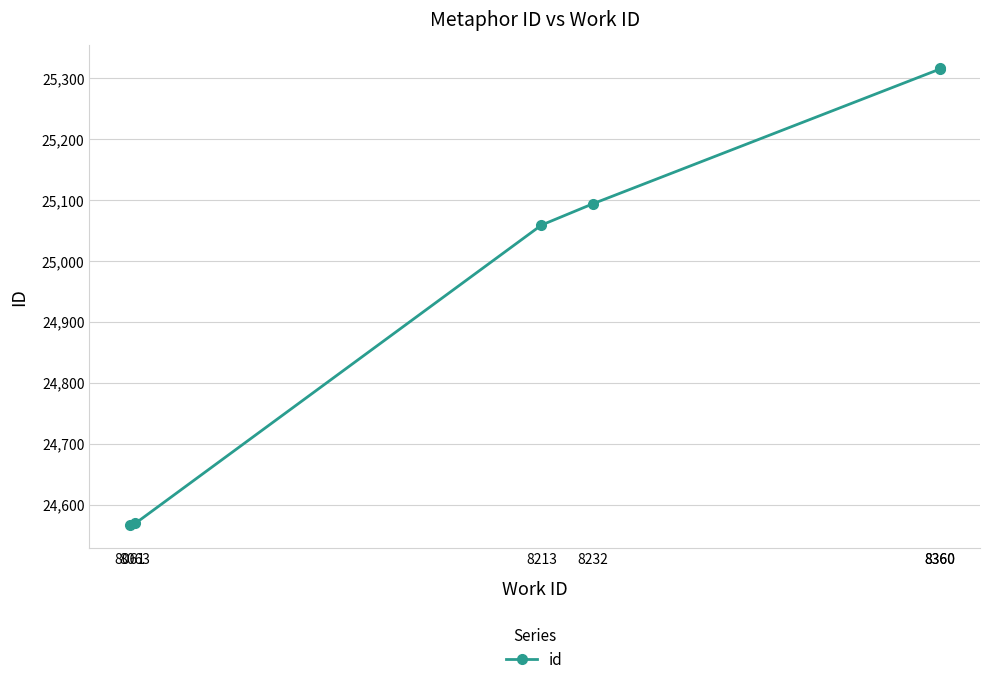

Reading left to right, transcribe all the data shown in this chart.

24566	24569	25059	25094	25315	25317